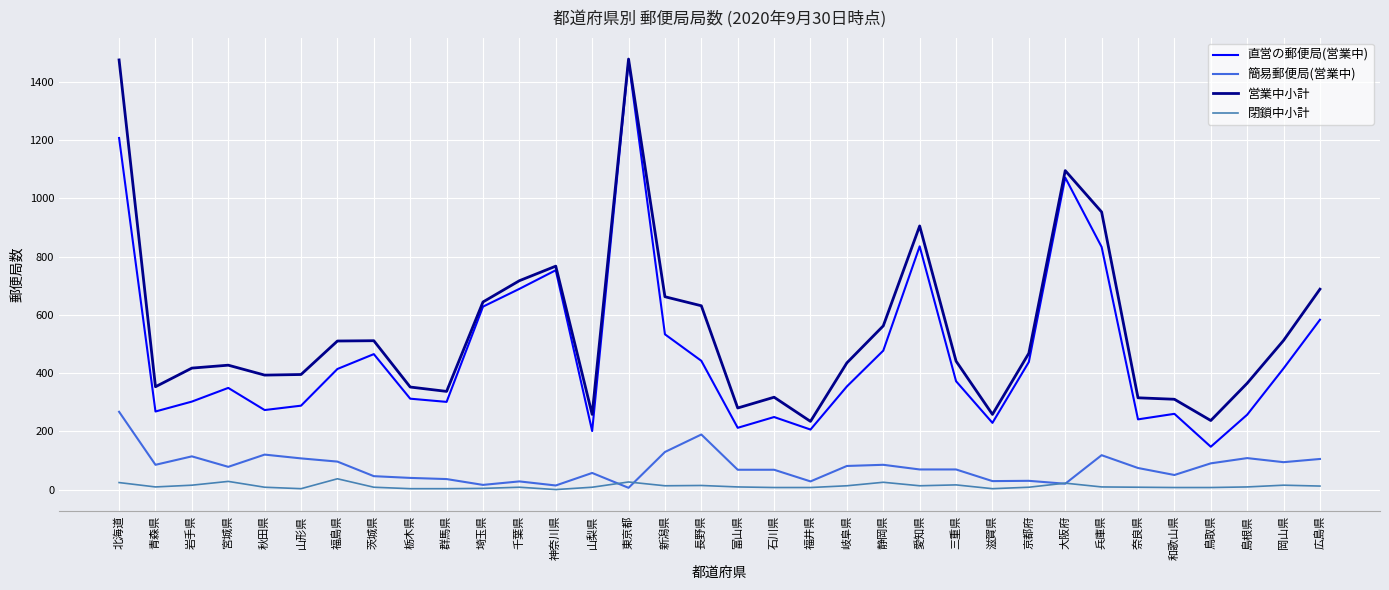

Which series changed the most between 滋賀県 and 岡山県?

営業中小計